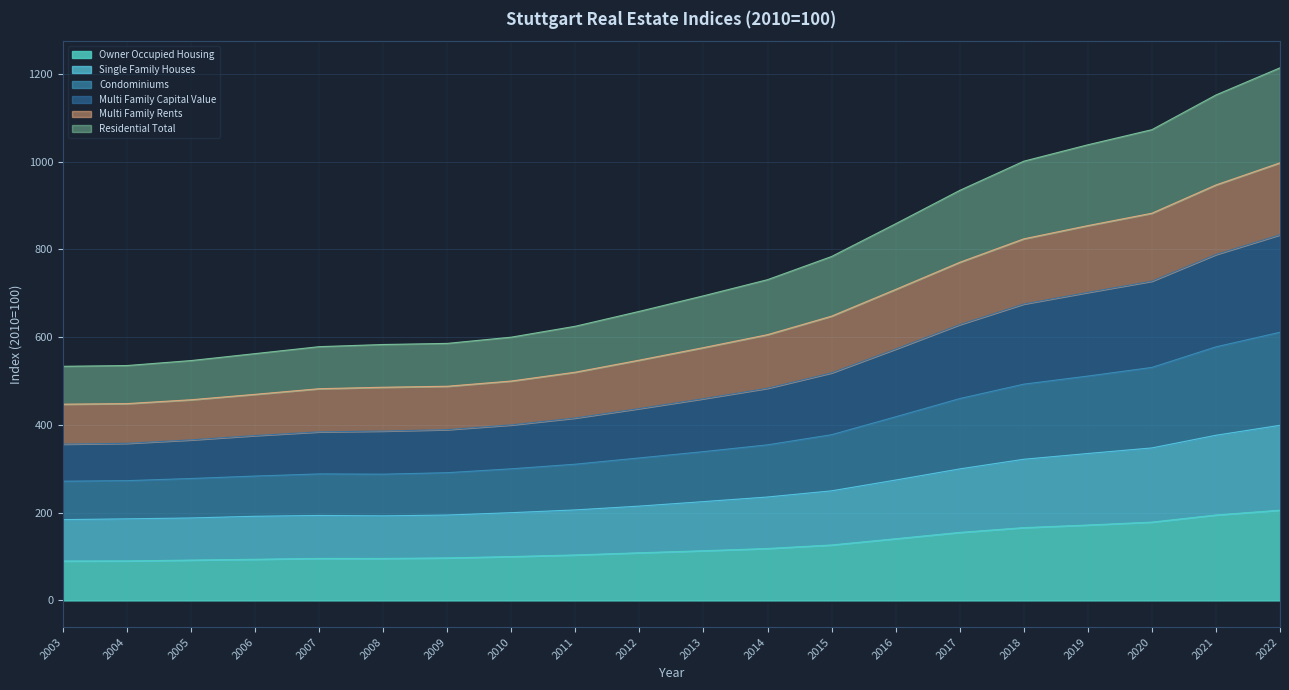

What is the total value across all series at 2005?

546.7